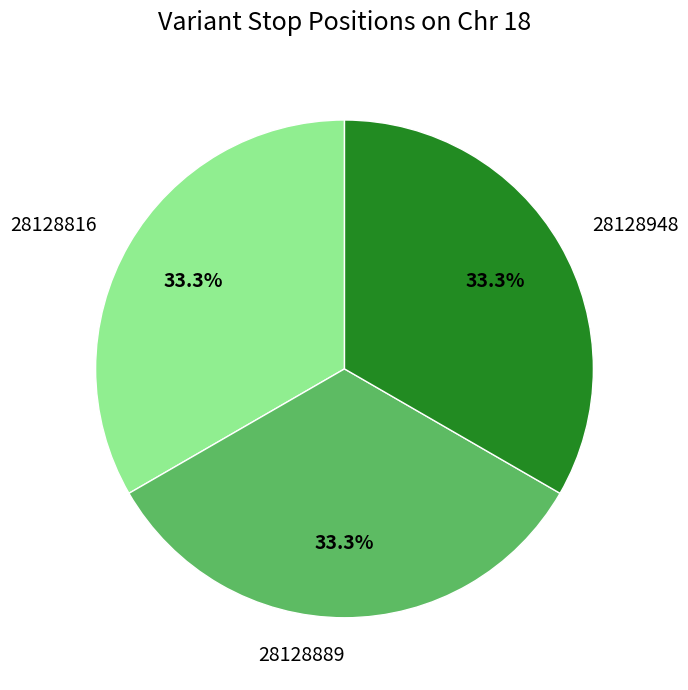

Approximately how many times larger is the value at 28128948 compared to 28128889?

1.0